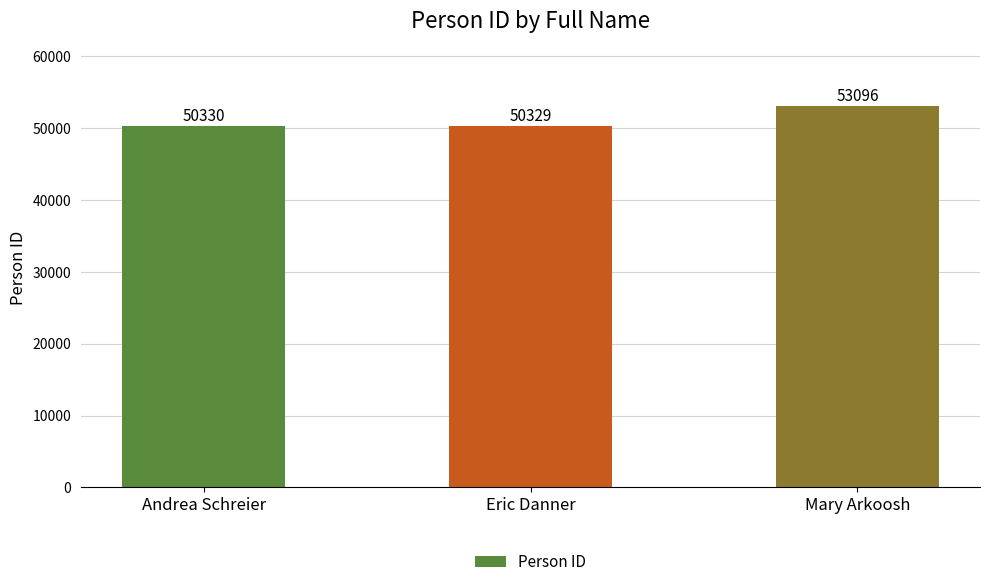

The chart shows a value of 26262 at Eric Danner. True or false?

False